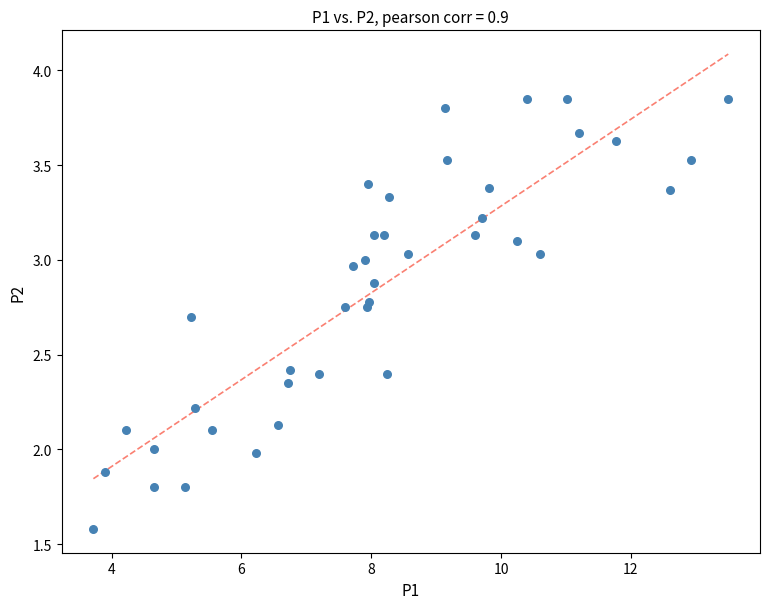

What is the range of Y values (max minus min)?

2.3